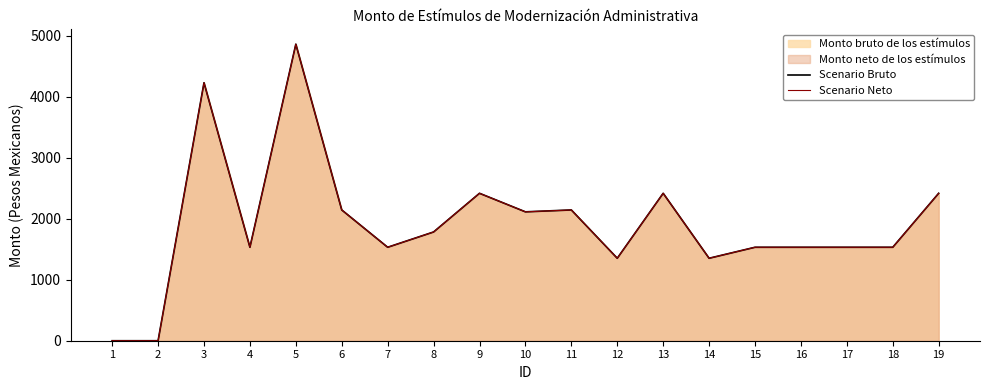

How many values in Scenario Neto are above zero?

17